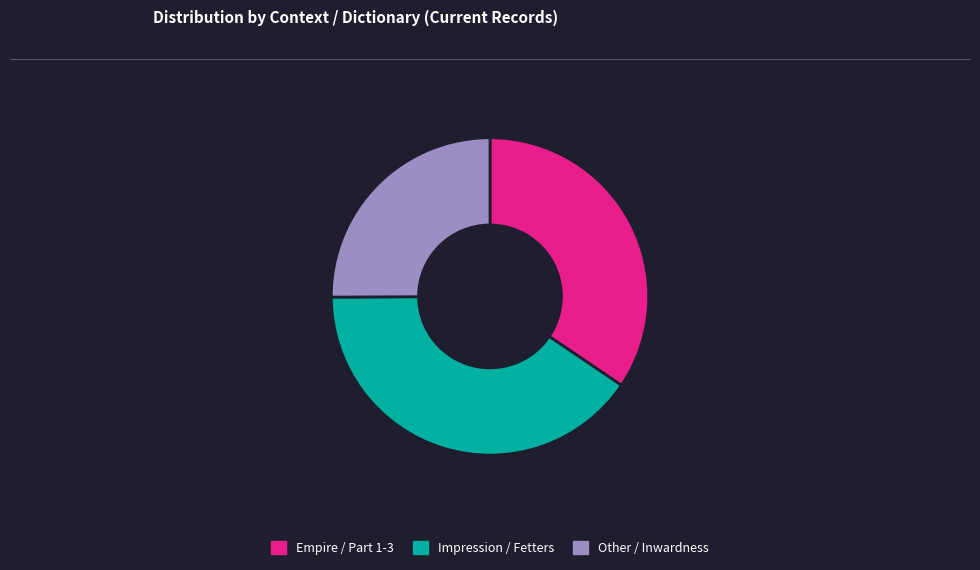

How many segments does this pie chart have?

3